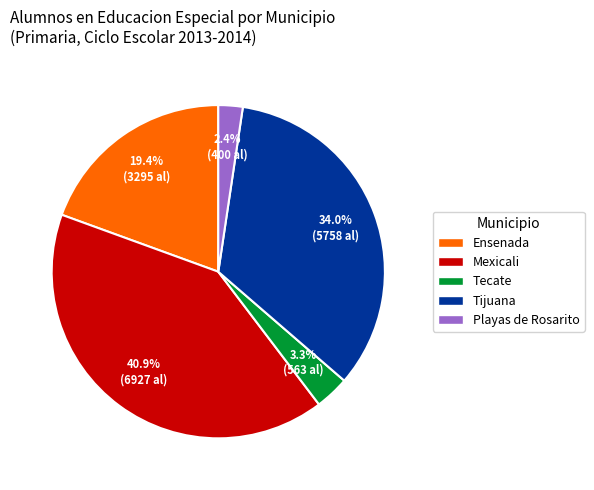

Does any single category account for the majority?

No